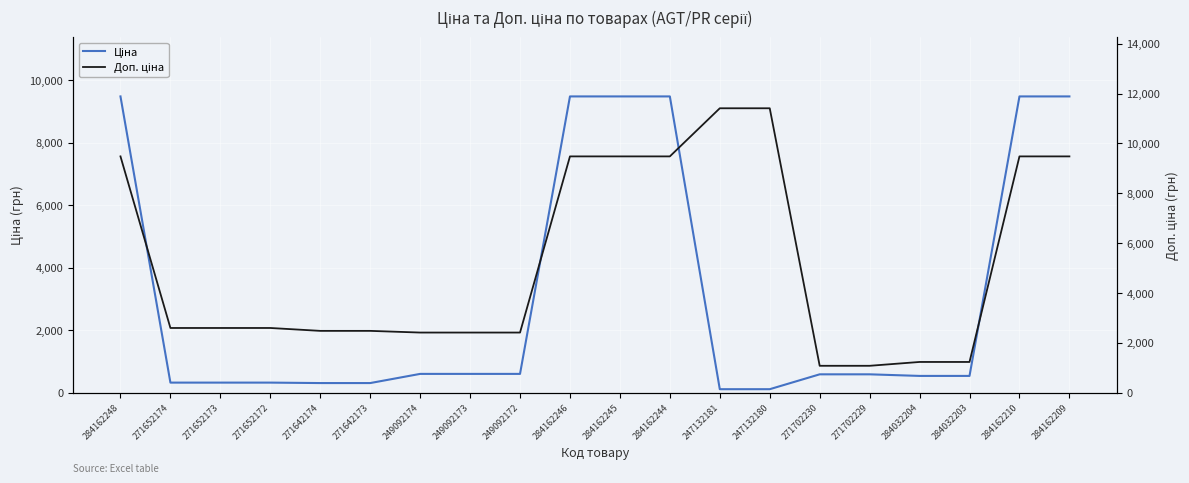

Which series has the largest total across all categories?

Доп. ціна